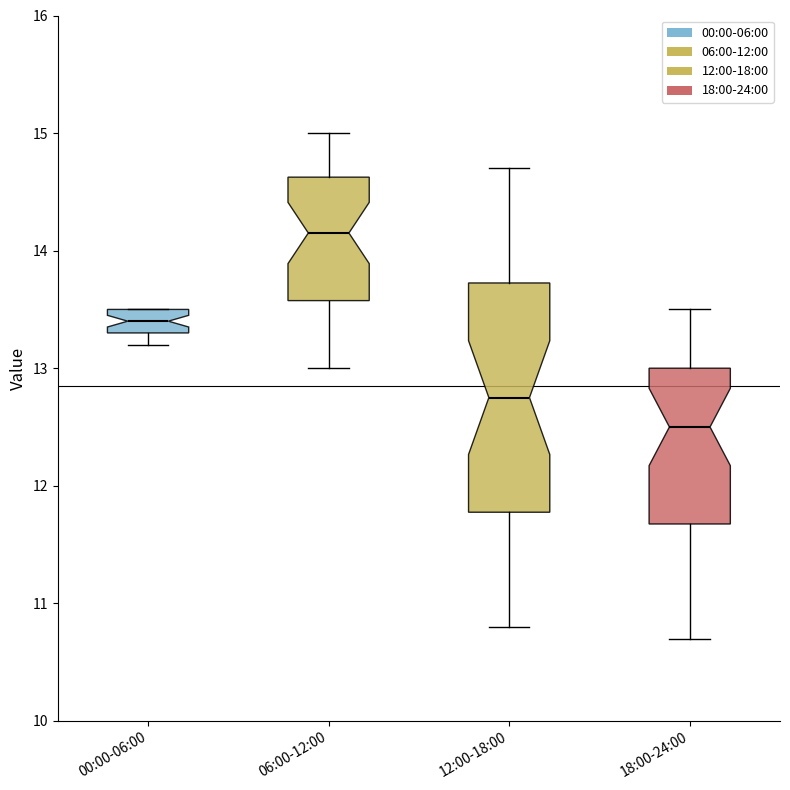

Where does the median line of the box for 18:00-24:00 sit on the y-axis? The values are not printed on the chart, so give them approximately, as read against the axis.

12.5